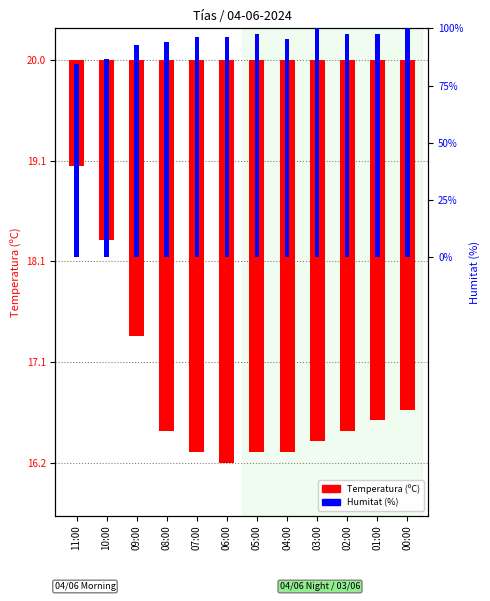

True or false: Humitat (%) has a value of 3.7 at 02:00.

True